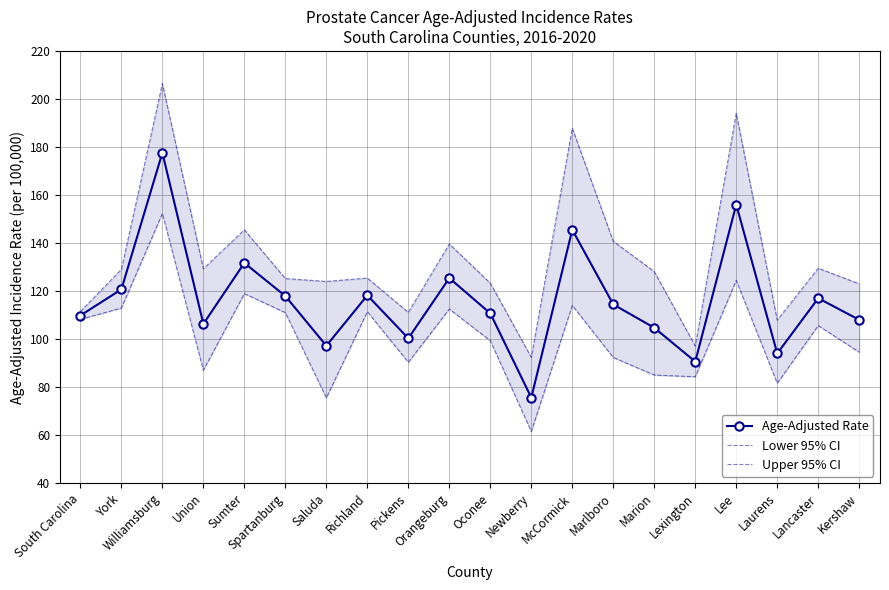

What are all the series names shown in the legend?

Age-Adjusted Rate, Lower 95% CI, Upper 95% CI